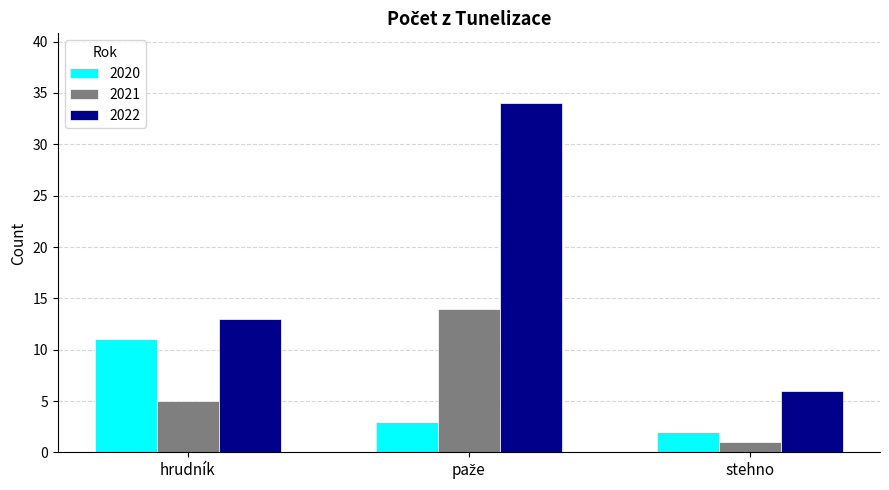

What is the smallest value displayed?

1